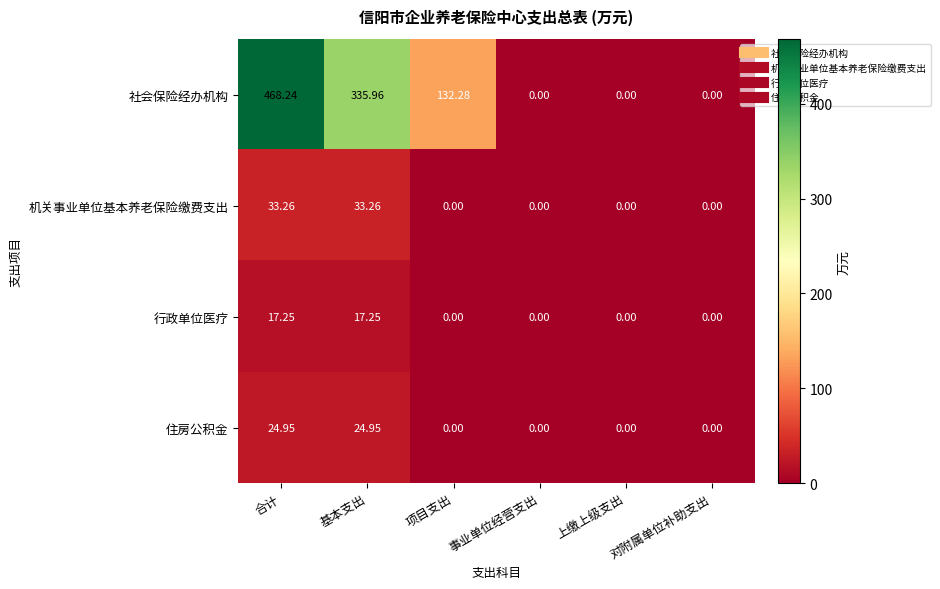

Rank the series at 合计 from highest to lowest value.

社会保险经办机构, 机关事业单位基本养老保险缴费支出, 住房公积金, 行政单位医疗